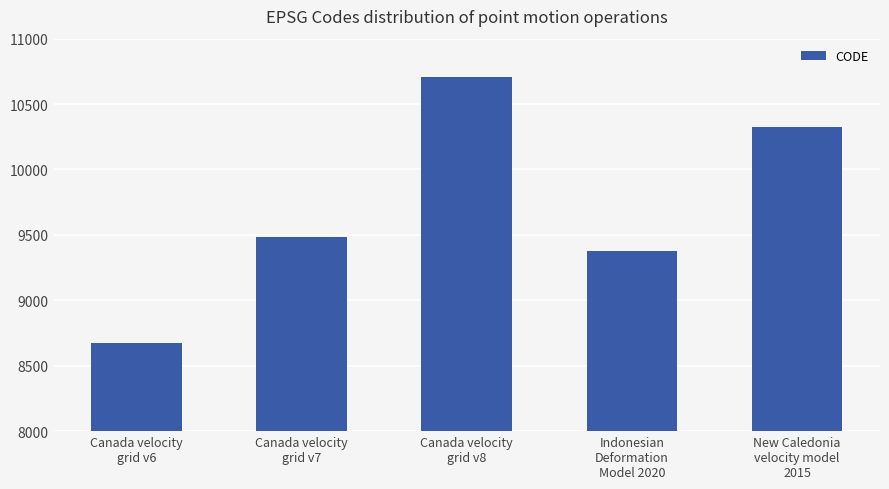

Which category has the lowest value across all series?

Canada velocity
grid v6